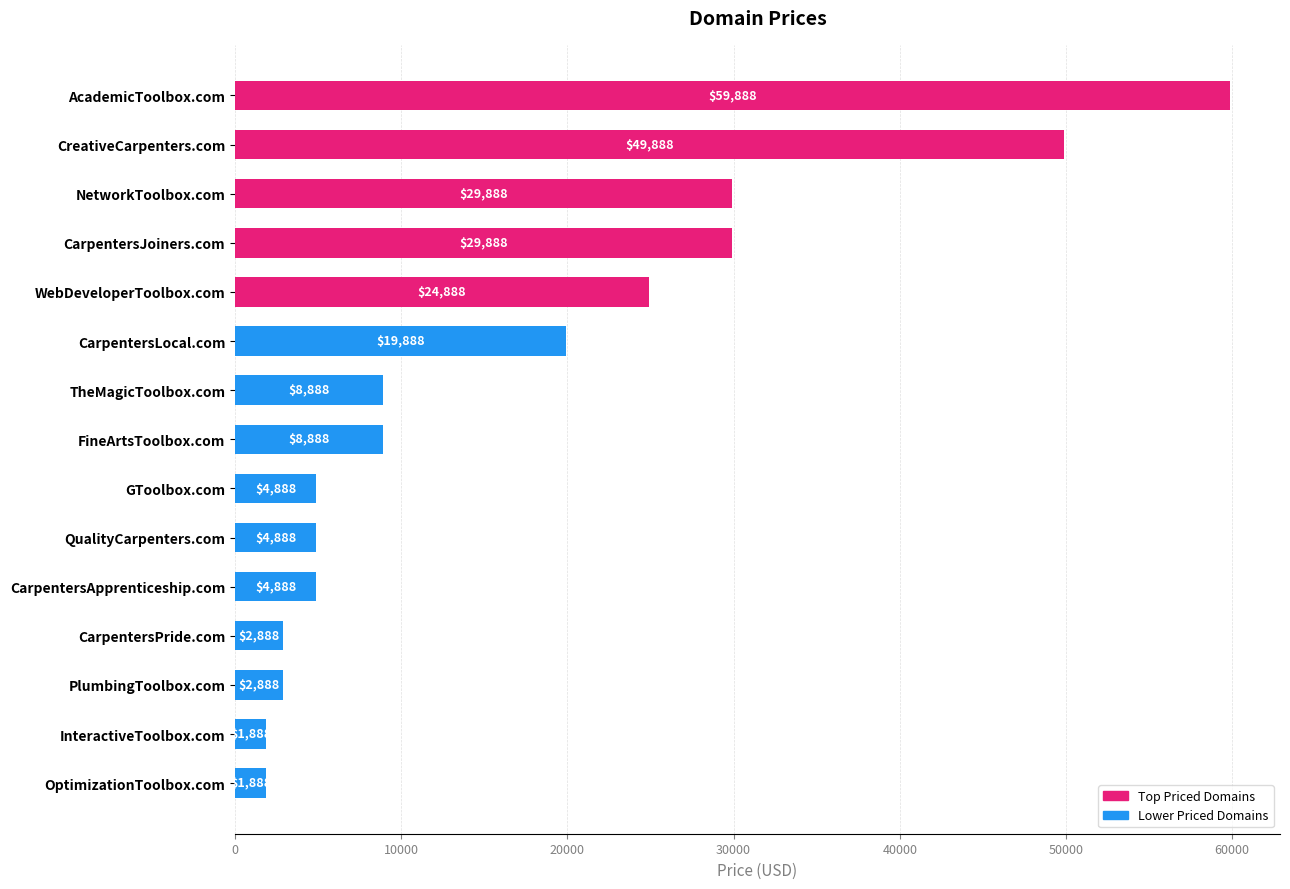

What is the greatest value displayed?

59888